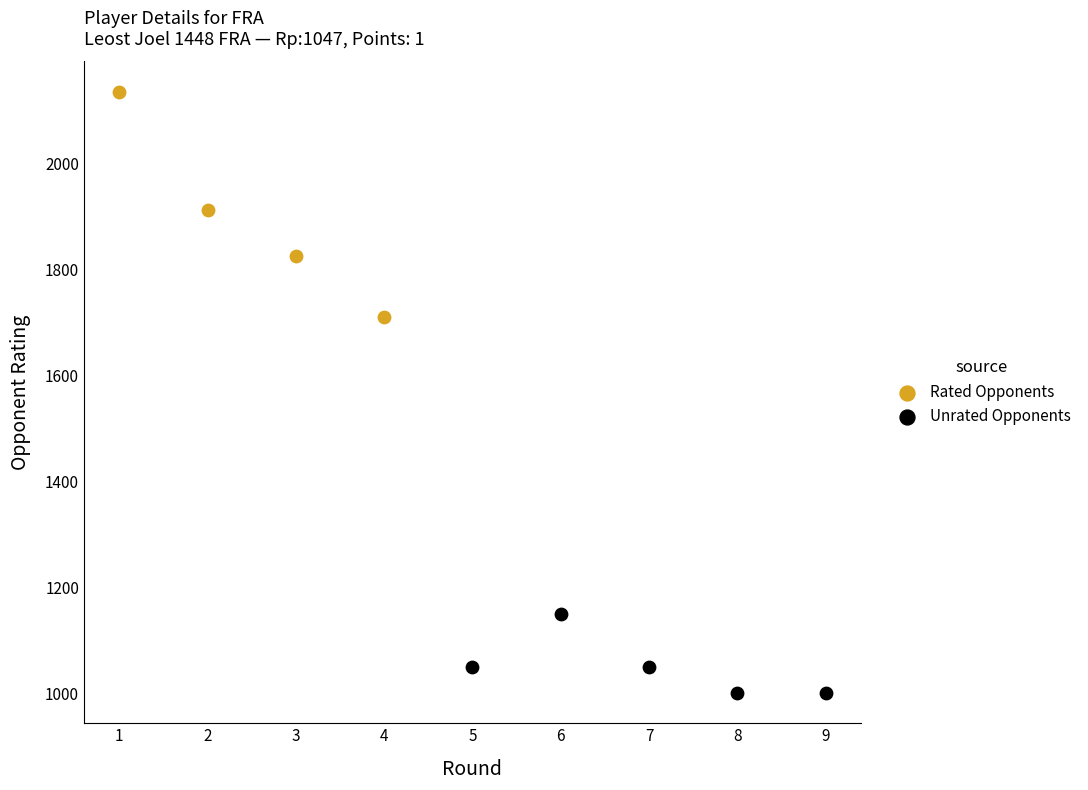

Which series has the widest spread of Y values?

Rated Opponents